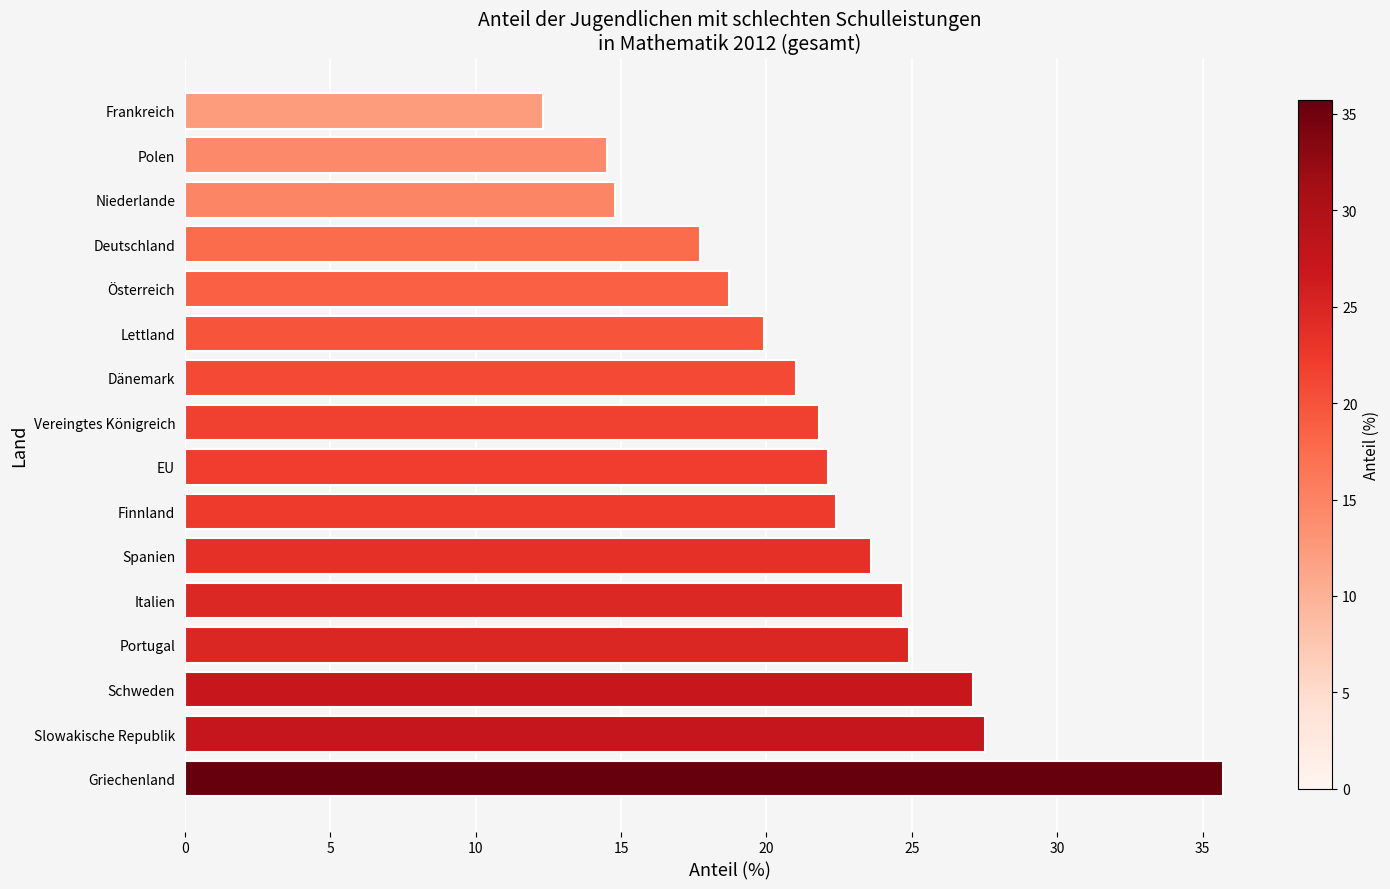

What is the sum of all values?

348.7